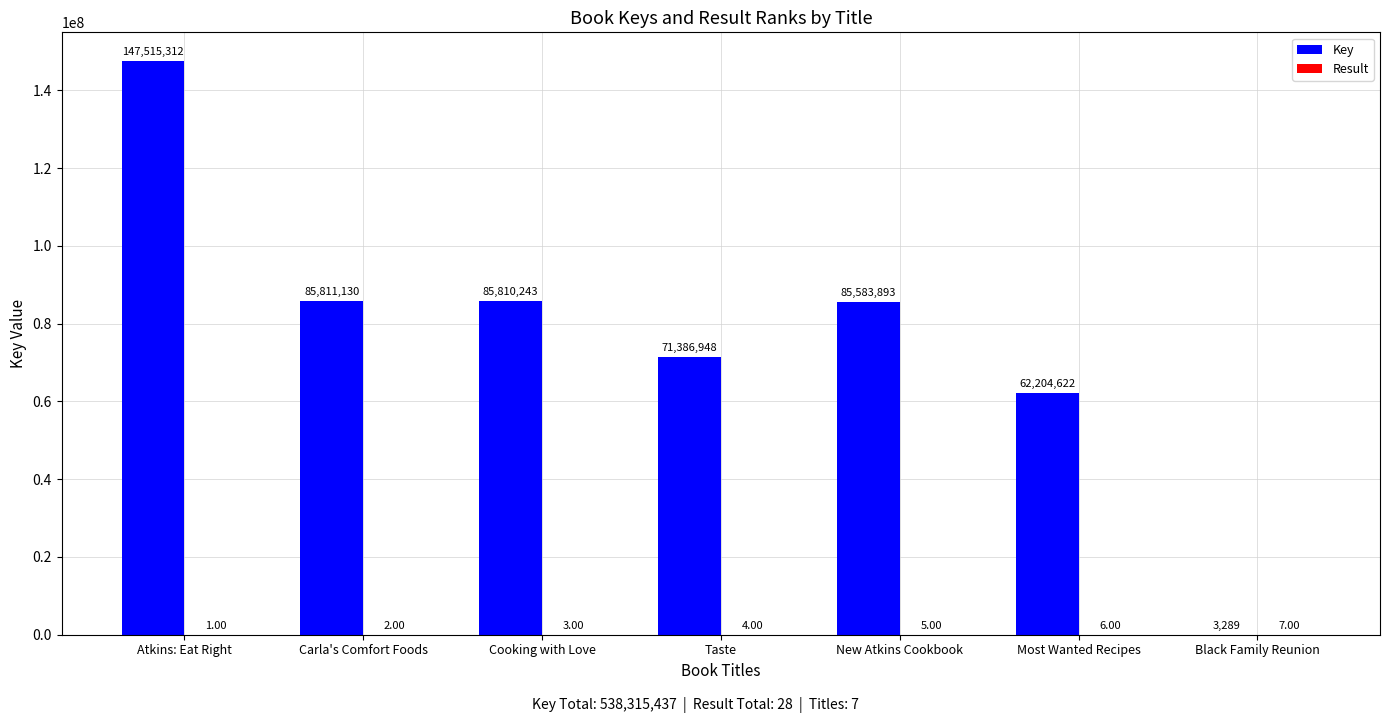

Does the chart contain stacked bars?

No